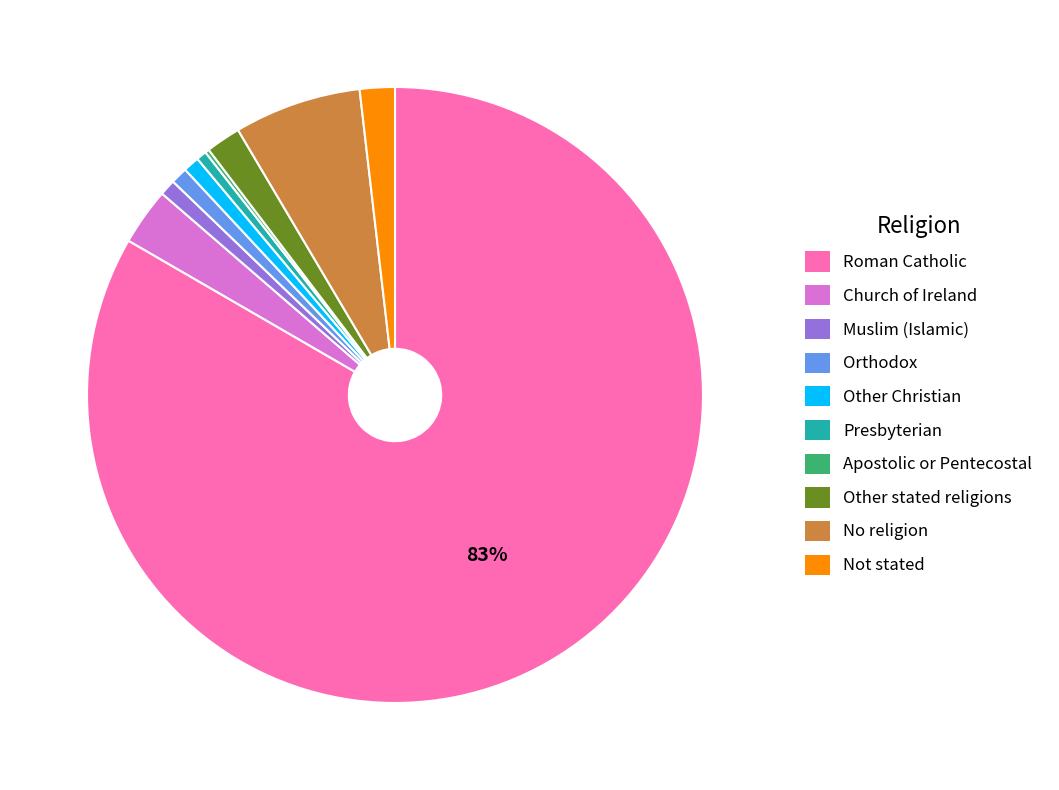

Approximately how many times larger is the value at Muslim (Islamic) compared to Other stated religions?

0.5